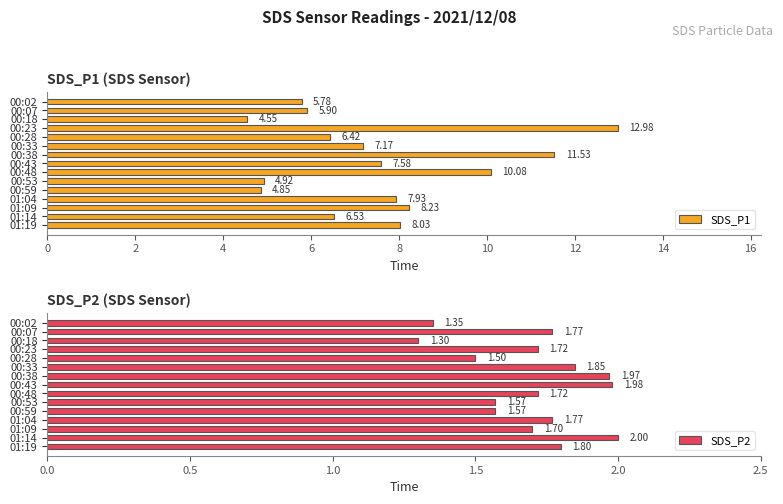

At which label is SDS_P2 closest to 1?

00:18